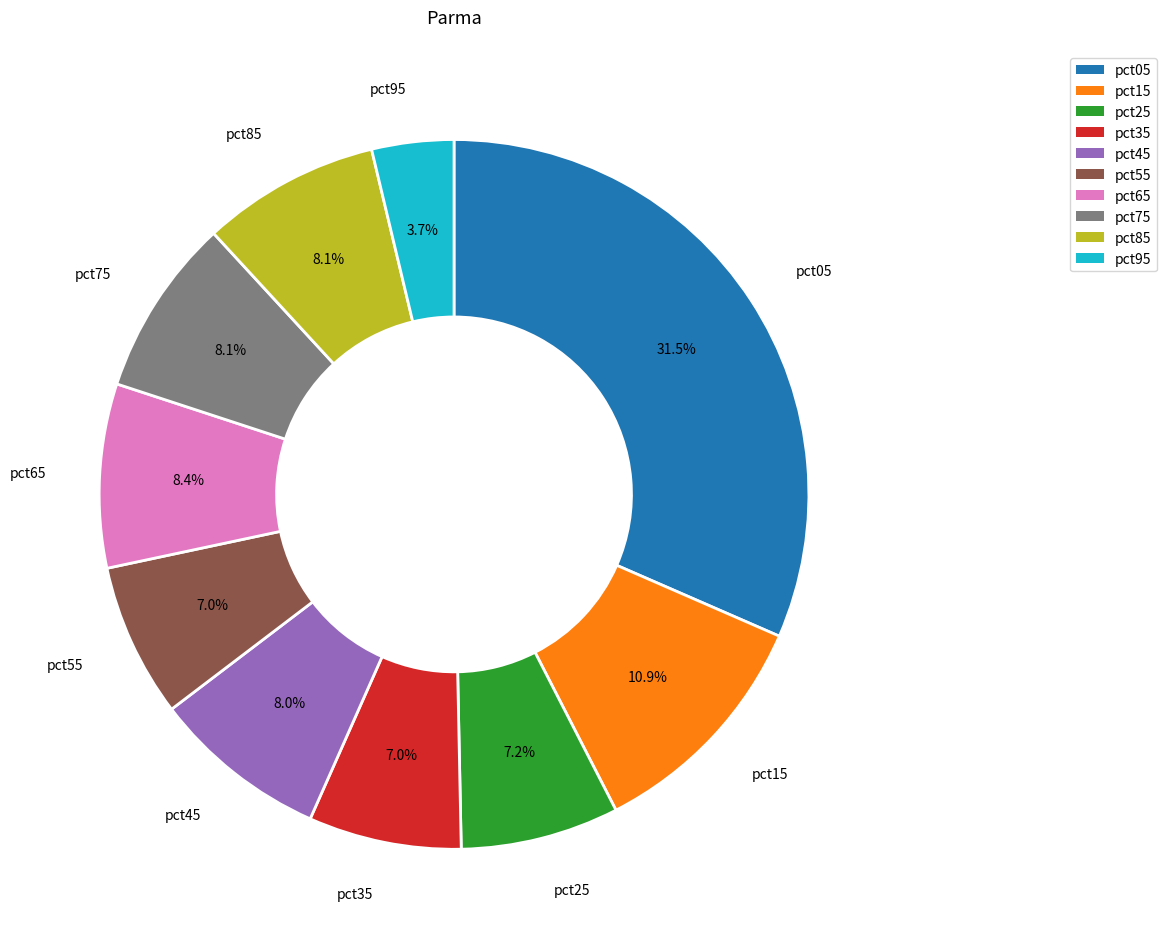

To the nearest percent, what percentage of the pie is pct15?

11%